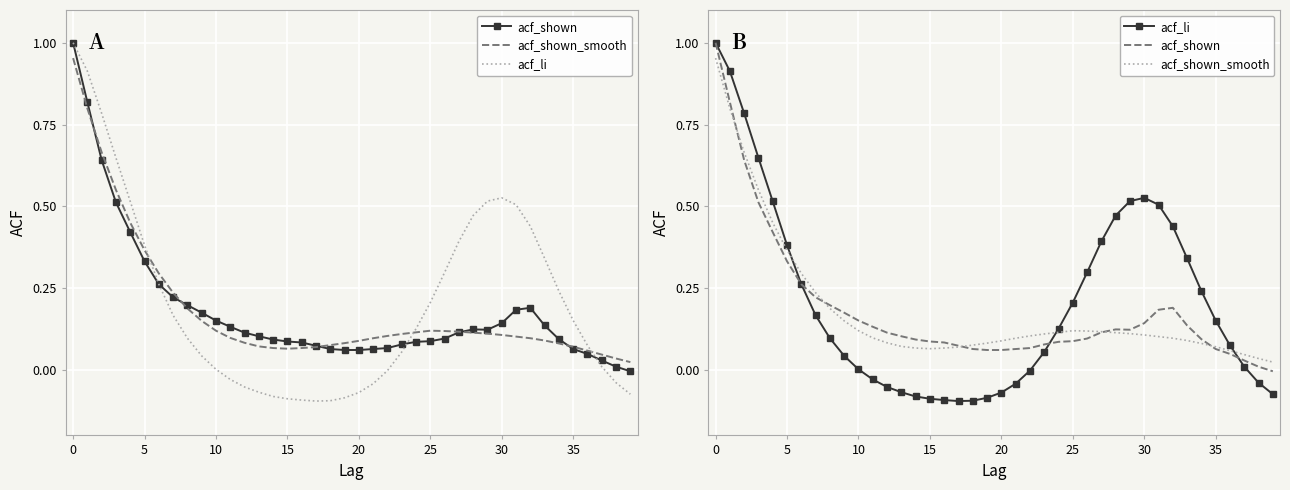

Which category has the lowest value across all series?

17